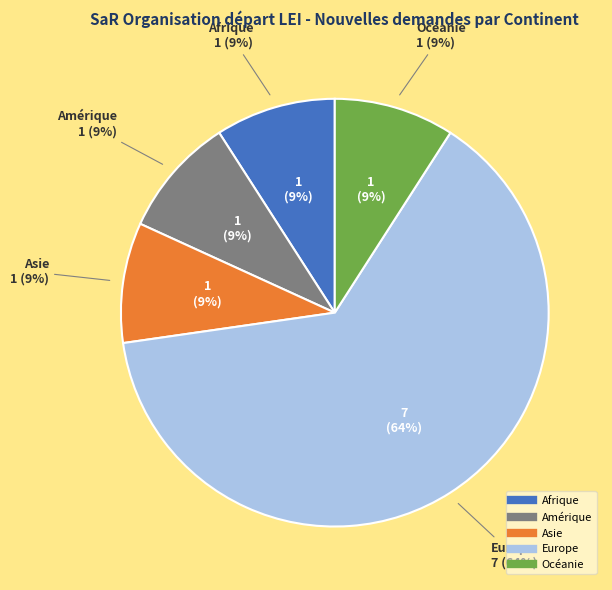

Approximately how many times larger is the value at Afrique compared to Europe?

0.1